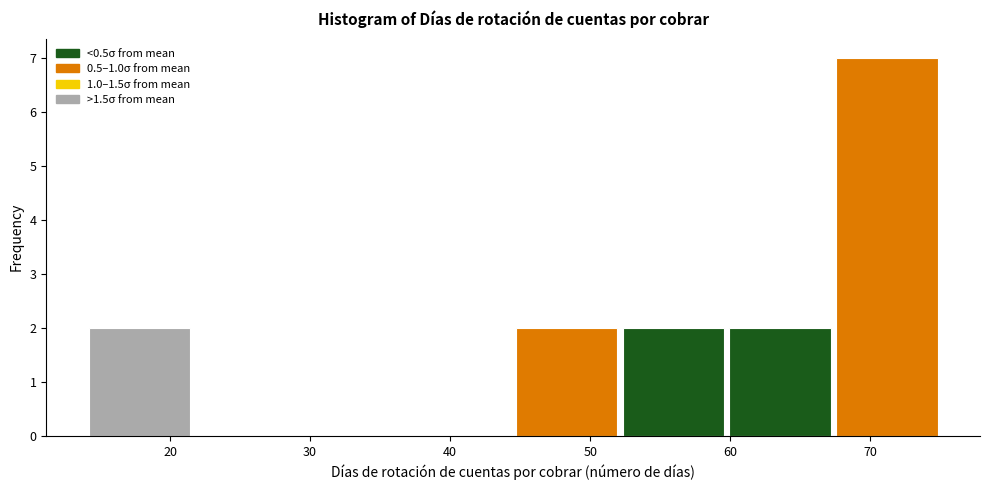

How tall is the bar that spans 14 to 22 on the x-axis? Neither the bar edges nor the heights are printed on the chart, so give them approximately, as read against the axes.

2